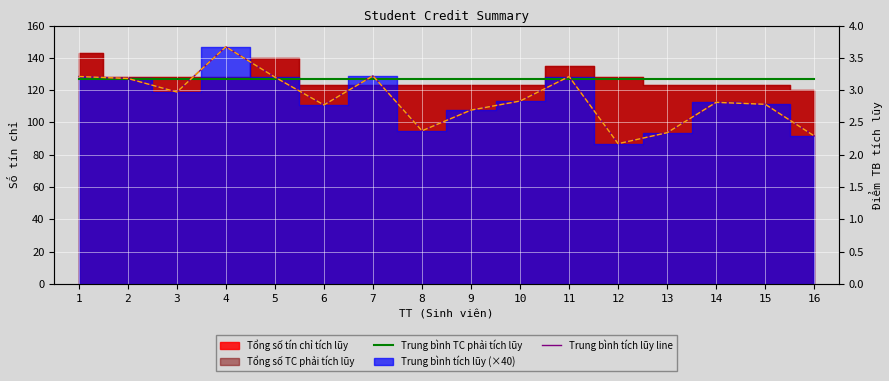

What is the sum of the Trung bình tích lũy (GPA) values at 1 and 15?

6.0